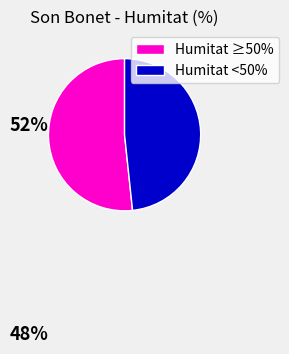

Is there any slice that represents more than half of the pie?

Yes